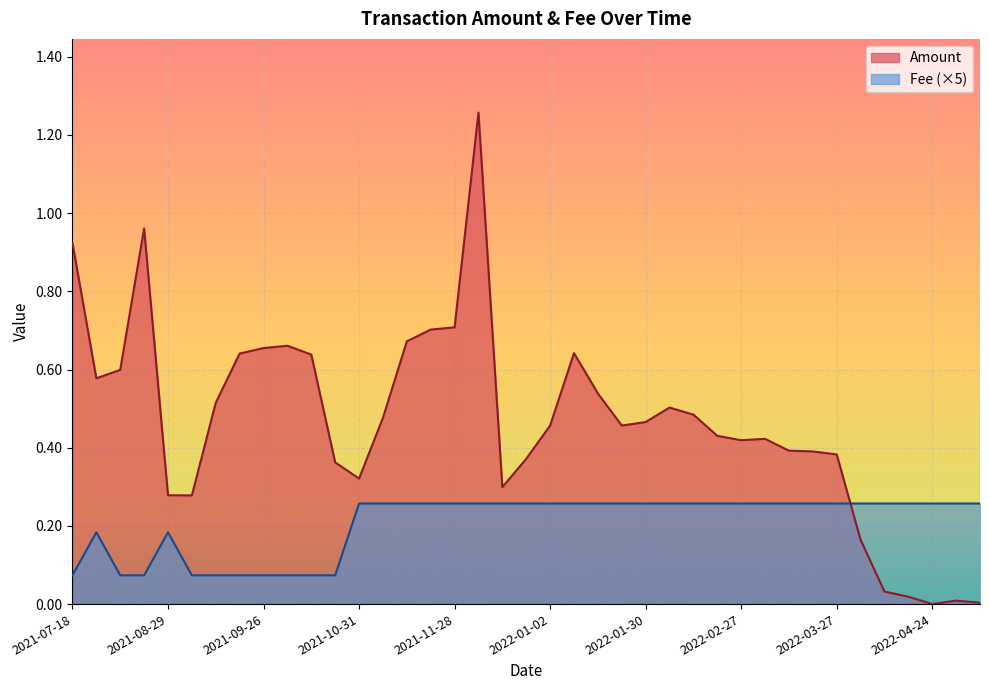

List the labels in order of value, largest first.

2021-12-12, 2021-08-22, 2021-07-18, 2021-11-28, 2021-11-21, 2021-11-14, 2021-10-03, 2021-09-26, 2022-01-09, 2021-09-19, 2021-10-10, 2021-08-15, 2021-08-08, 2022-01-16, 2021-09-12, 2022-02-06, 2022-02-13, 2021-11-07, 2022-01-30, 2022-01-23, 2022-01-02, 2022-02-20, 2022-03-06, 2022-02-27, 2022-03-13, 2022-03-20, 2022-03-27, 2021-12-26, 2021-10-17, 2021-10-31, 2021-12-19, 2021-08-29, 2021-09-05, 2022-04-03, 2022-04-10, 2022-04-17, 2022-05-01, 2022-05-08, 2022-04-24